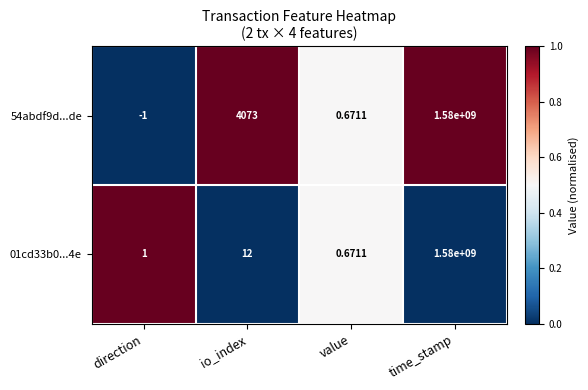

At which label does 01cd33b0...4e reach its peak?

time_stamp